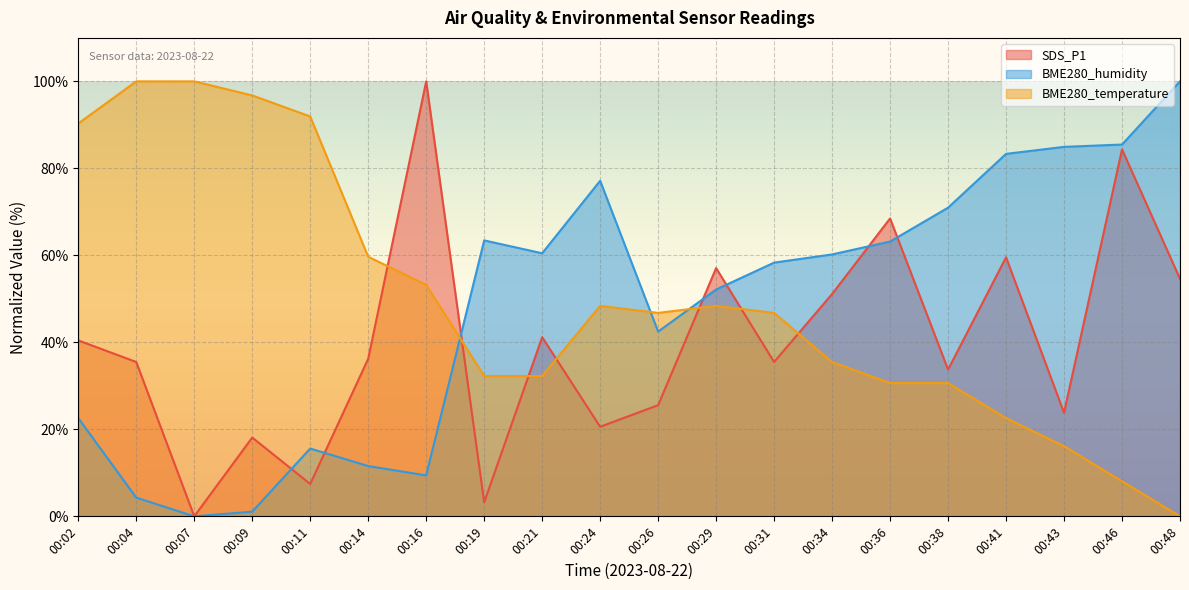

At which category does the chart reach its peak across all series?

00:16